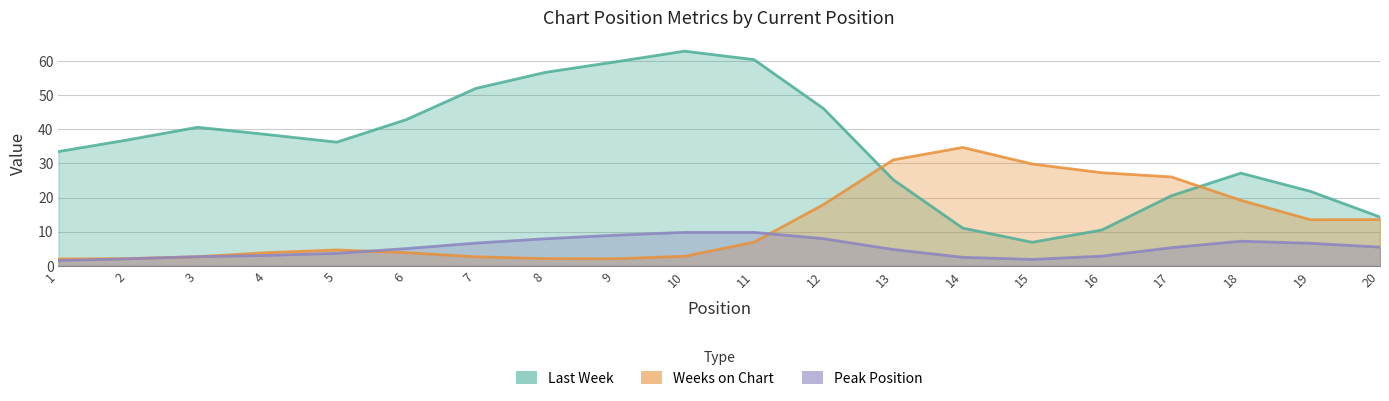

Which has a higher value, 17 or 10?

10